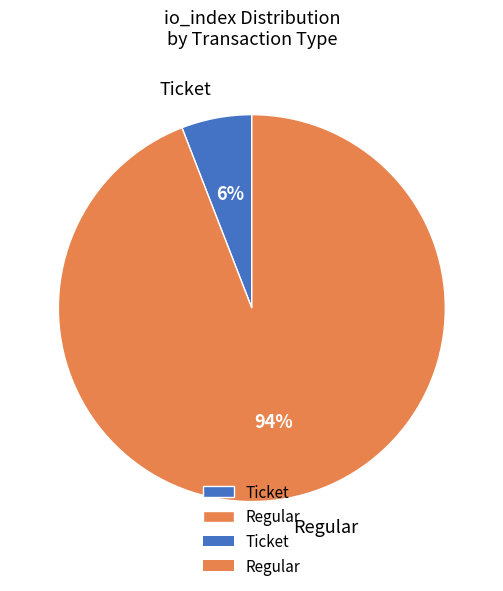

Rank the categories by value from highest to lowest.

Regular, Ticket